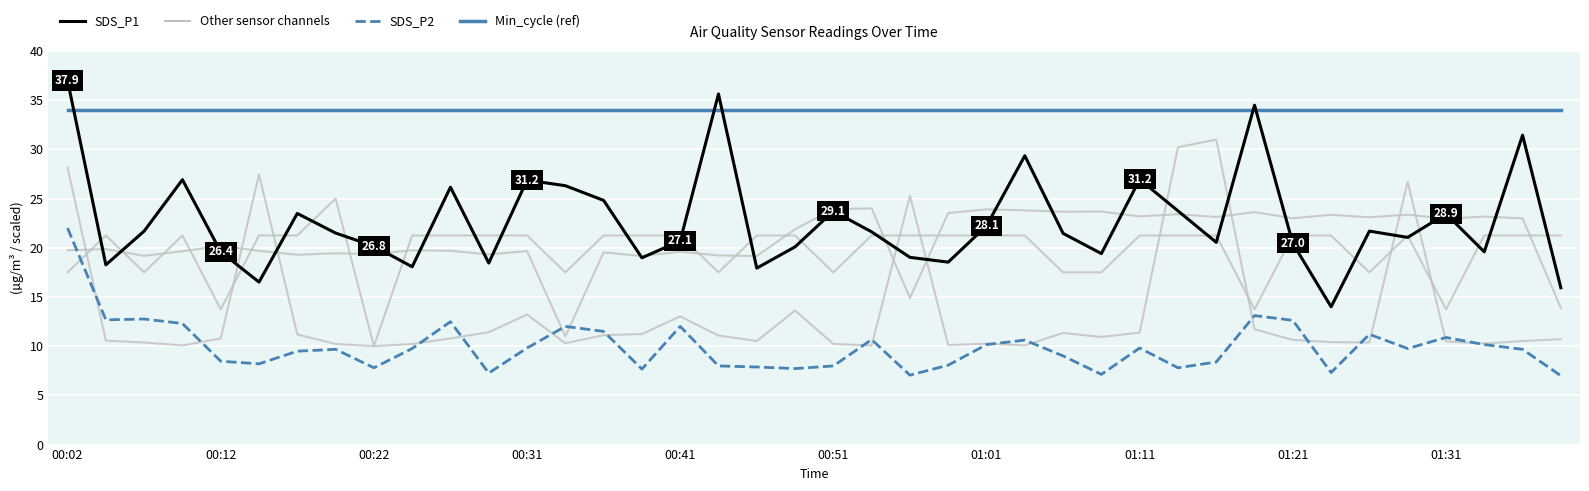

Which series has the largest total across all categories?

Min cycle (OECD Average style)